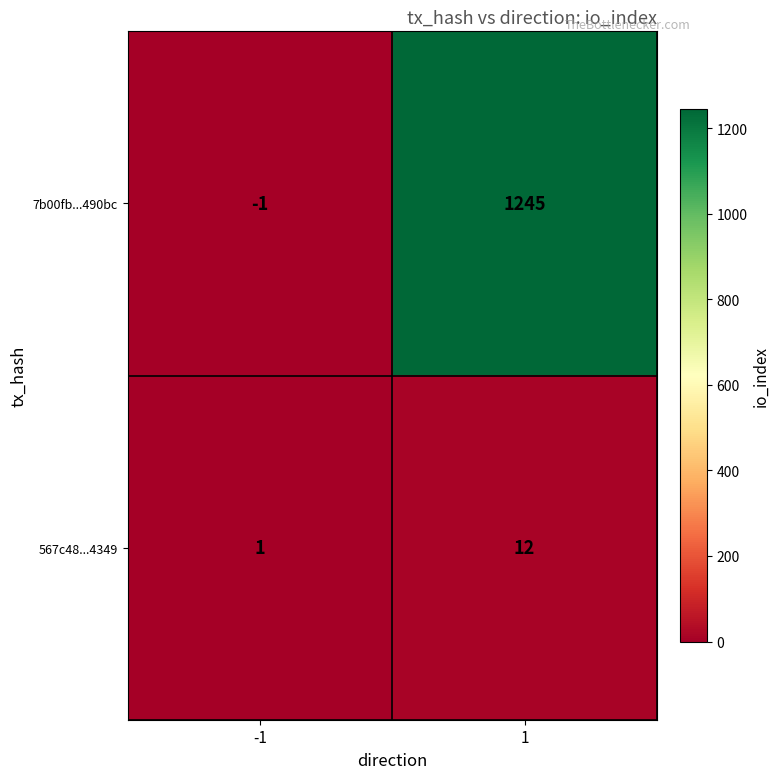

Reading left to right, what are all the values shown in this chart?

7b00fb...490bc: -1=-1	1=1245
567c48...4349: -1=1	1=12